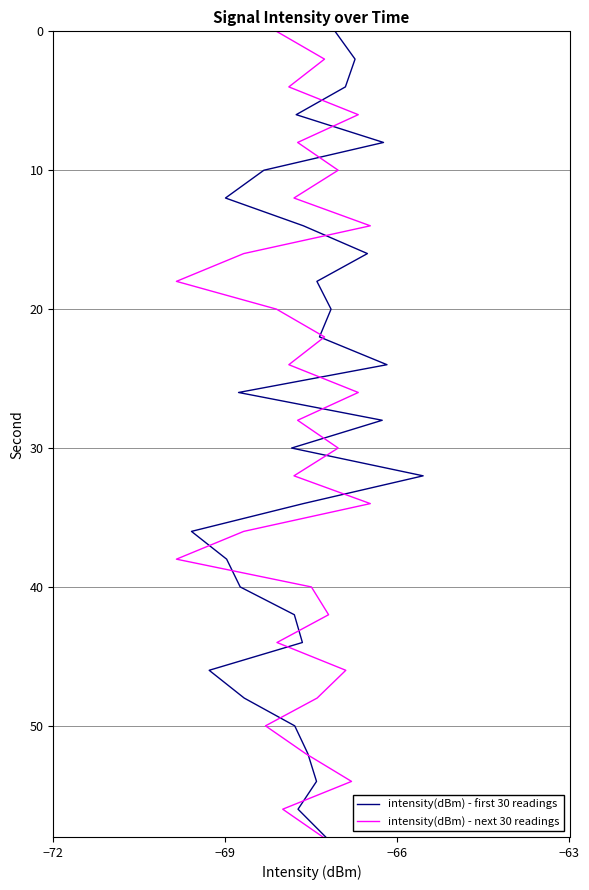

How many data points in intensity(dBm) - next 30 readings are less than 30?

15